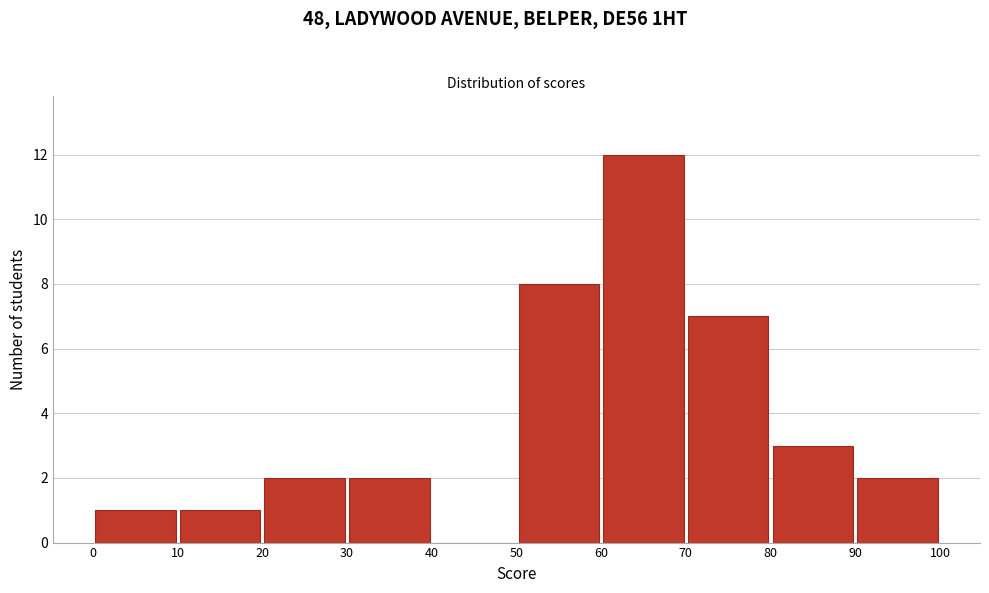

Over which range of the x-axis is the bar tallest?

60 to 70